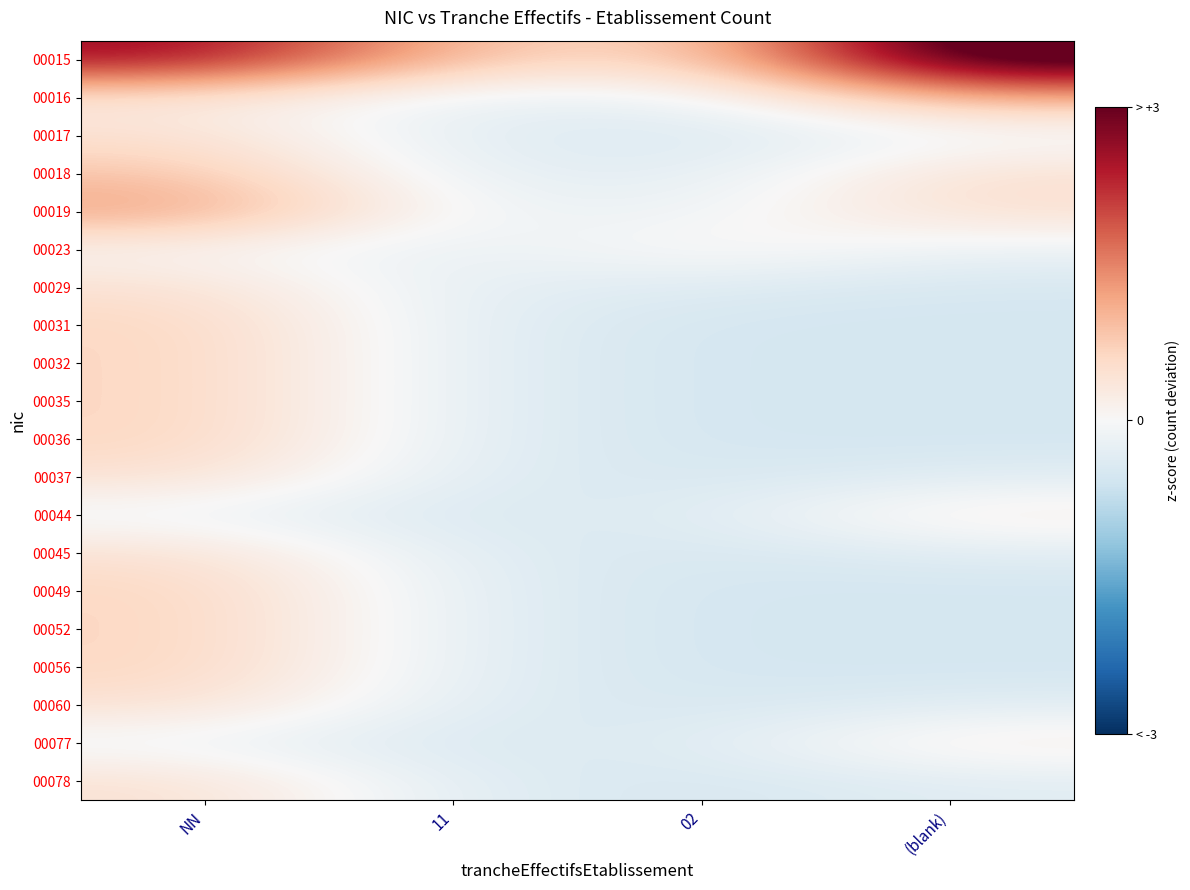

Reading left to right, list all the values displayed in this chart.

00015: NN=2.6	11=0.9	02=0.5	(blank)=3.6
00016: NN=0.3	11=-0.2	02=-0.2	(blank)=1.1
00017: NN=0.5	11=-0.3	02=-0.5	(blank)=-0.1
00018: NN=0.8	11=-0.3	02=-0.3	(blank)=0.5
00019: NN=1.2	11=-0.1	02=-0.2	(blank)=0.5
00023: NN=0.1	11=-0.3	02=0.1	(blank)=-0.2
00029: NN=0.5	11=-0.3	02=-0.4	(blank)=-0.5
00031: NN=0.6	11=-0.3	02=-0.5	(blank)=-0.5
00032: NN=0.7	11=-0.3	02=-0.5	(blank)=-0.5
00035: NN=0.7	11=-0.3	02=-0.5	(blank)=-0.5
00036: NN=0.6	11=-0.3	02=-0.5	(blank)=-0.5
00037: NN=0.5	11=-0.3	02=-0.5	(blank)=-0.3
00044: NN=-0.1	11=-0.5	02=-0.4	(blank)=0.3
00045: NN=0.5	11=-0.3	02=-0.5	(blank)=-0.3
00049: NN=0.6	11=-0.3	02=-0.5	(blank)=-0.5
00052: NN=0.7	11=-0.3	02=-0.5	(blank)=-0.5
00056: NN=0.6	11=-0.3	02=-0.5	(blank)=-0.5
00060: NN=0.5	11=-0.3	02=-0.5	(blank)=-0.3
00077: NN=-0.1	11=-0.5	02=-0.4	(blank)=0.3
00078: NN=0.5	11=-0.3	02=-0.5	(blank)=-0.3